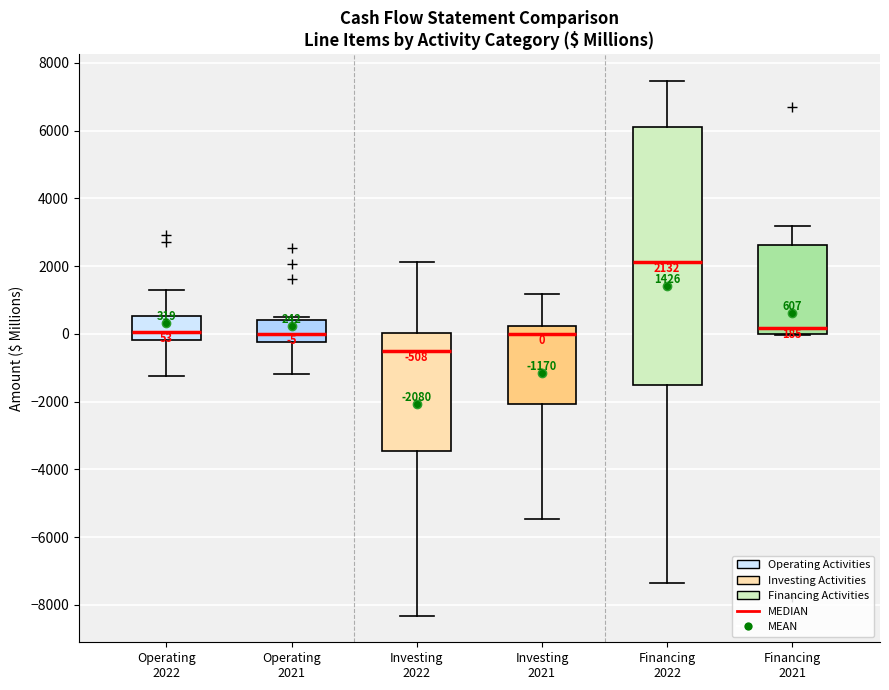

Which box's median line is the highest?

Financing 2022